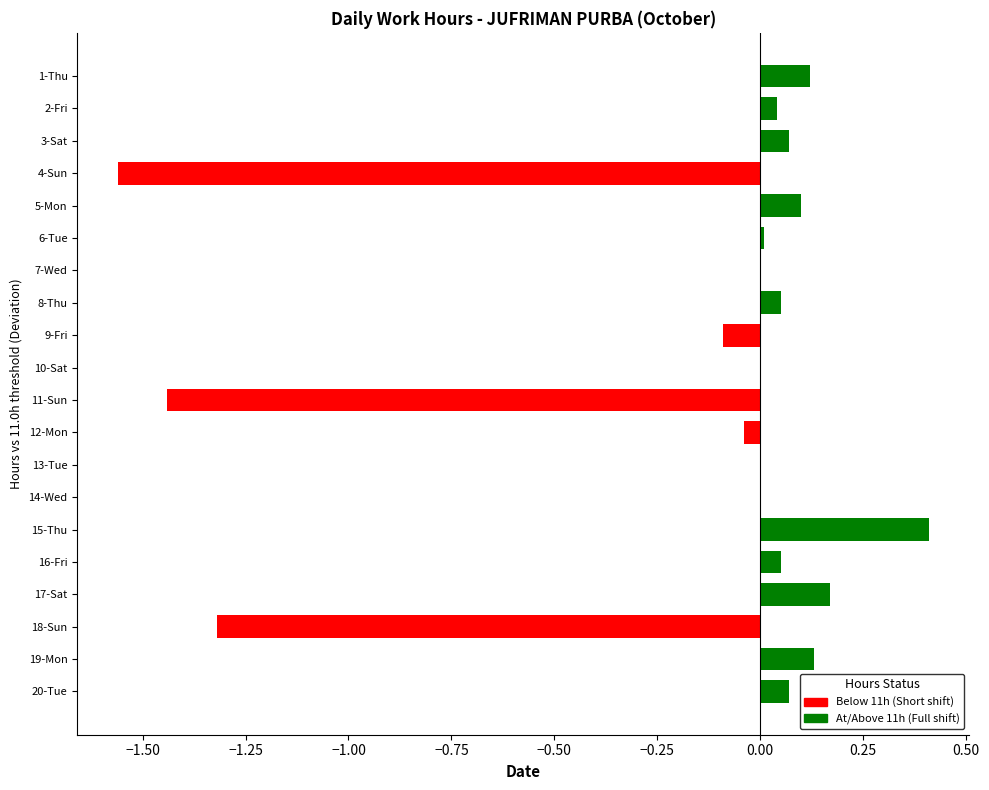

How many bars are there in total?

20